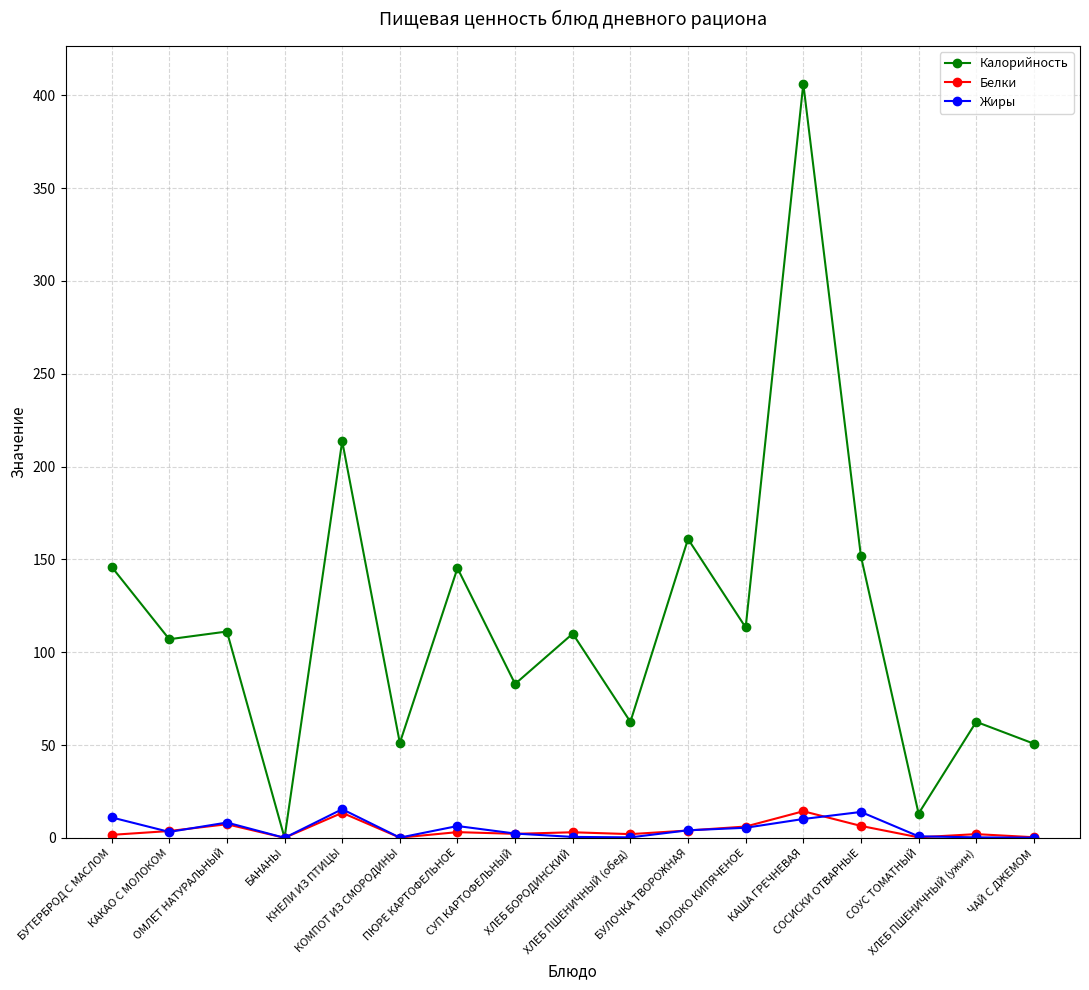

What is the difference between the highest and lowest values at КОМПОТ ИЗ СМОРОДИНЫ?

51.0